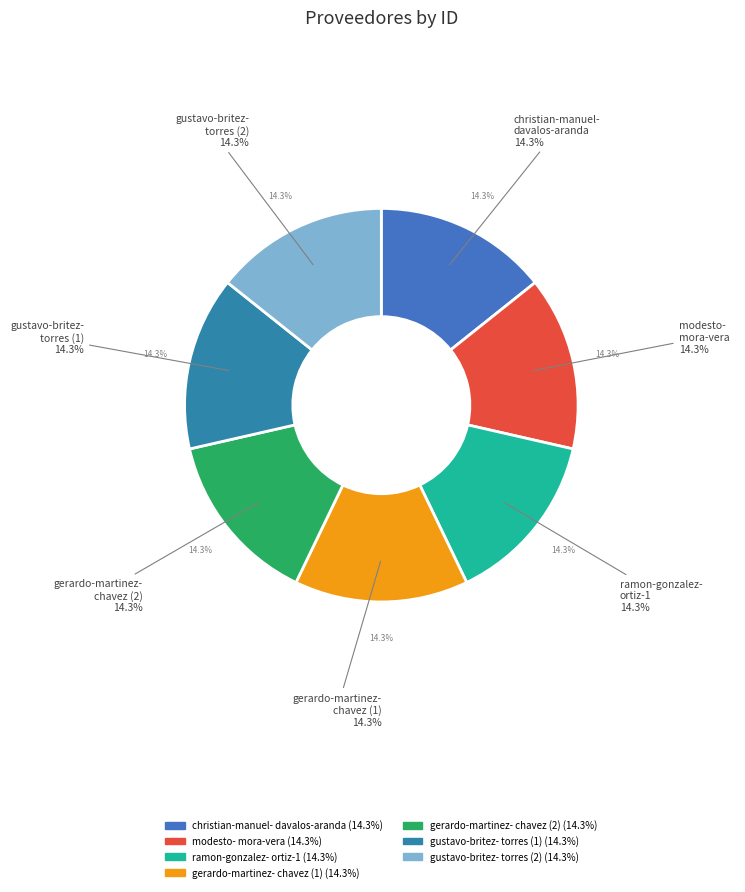

To the nearest percent, what portion does modesto-mora-vera represent?

14%